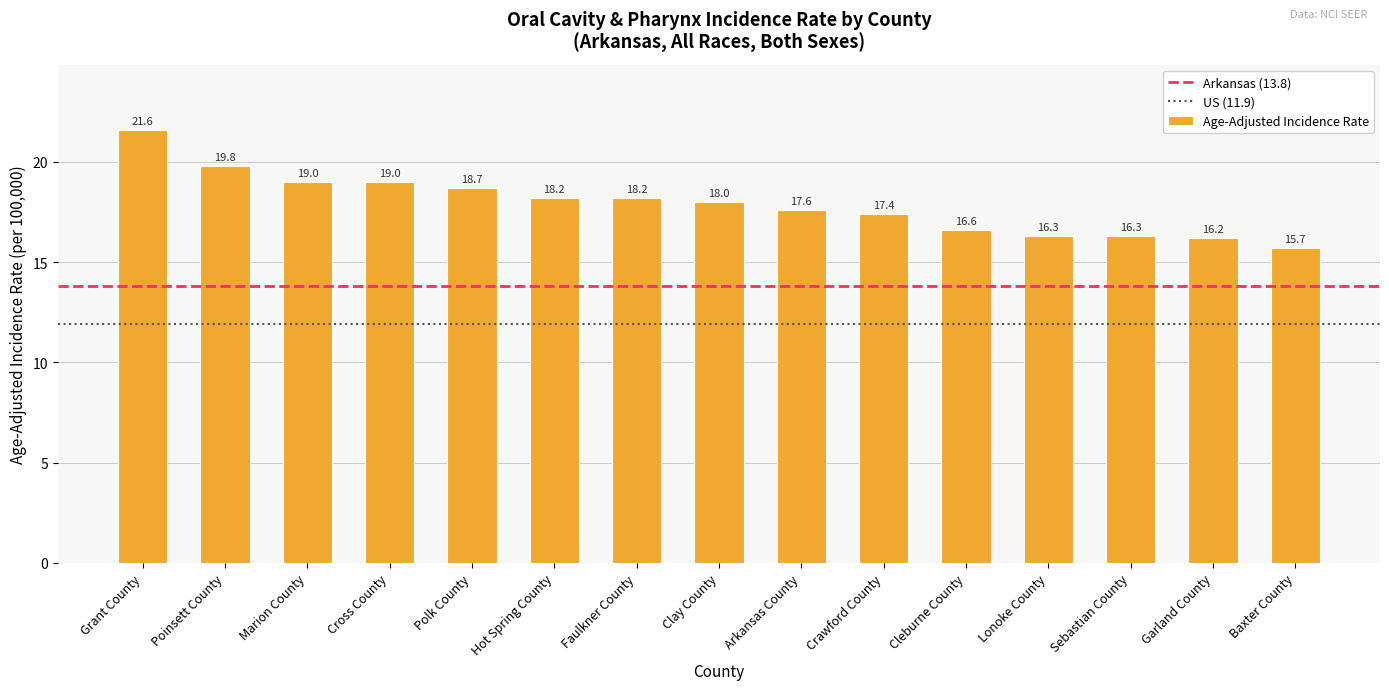

Between Lonoke County and Crawford County, which is larger?

Crawford County